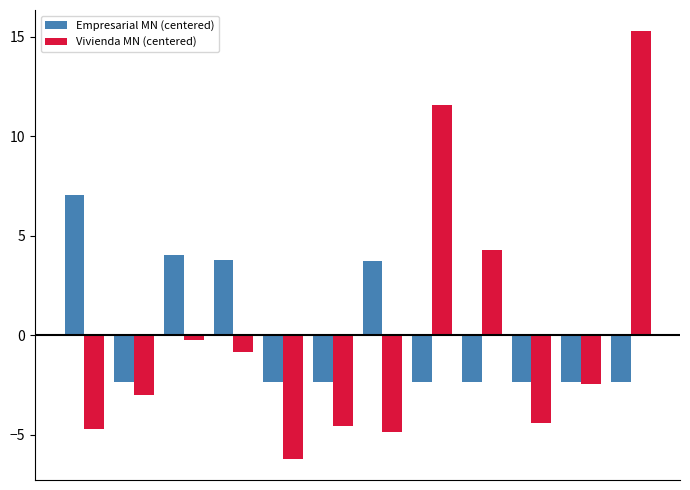

Are the bars grouped side by side (vs. stacked)?

Yes